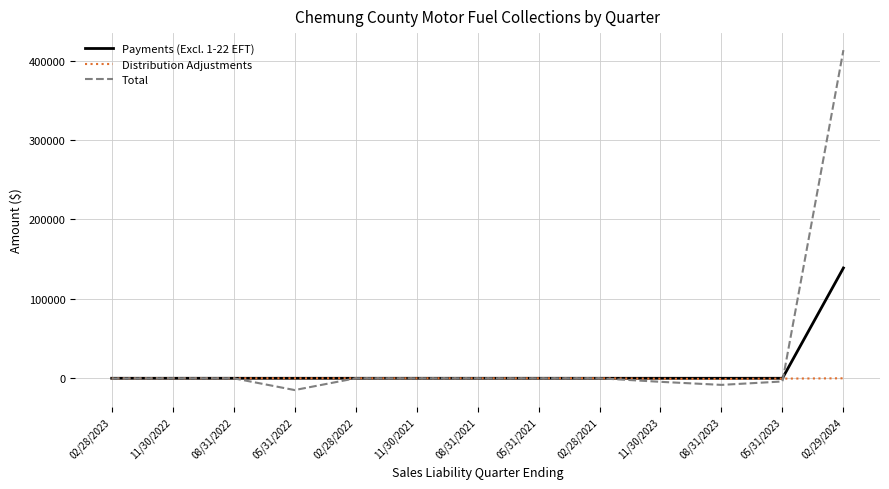

What position from the left is 05/31/2023?

12